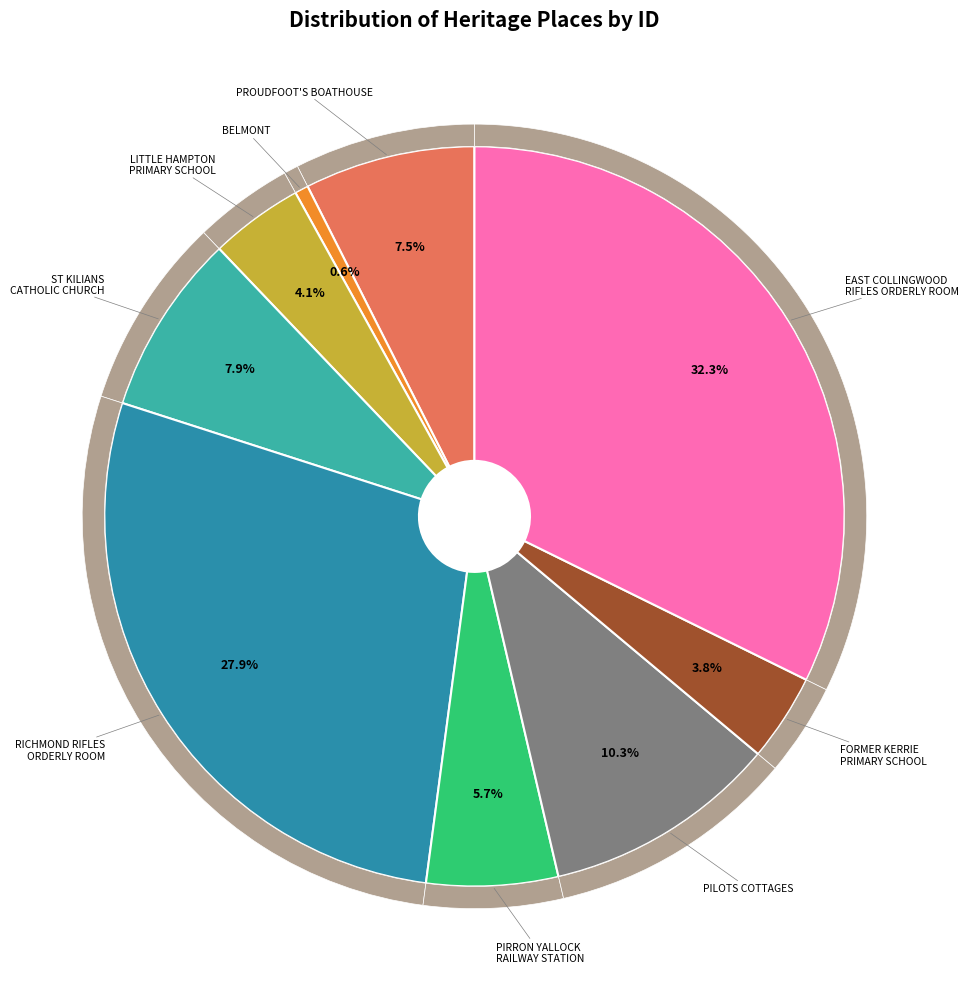

How much of the chart is everything except PIRRON YALLOCK RAILWAY STATION COMPLEX?

94.3%